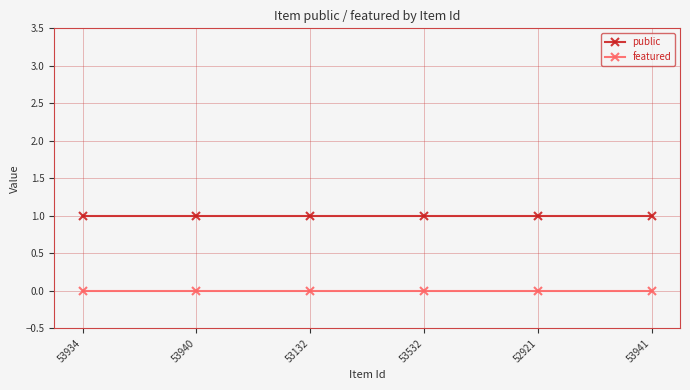

What is the minimum value for public?

1